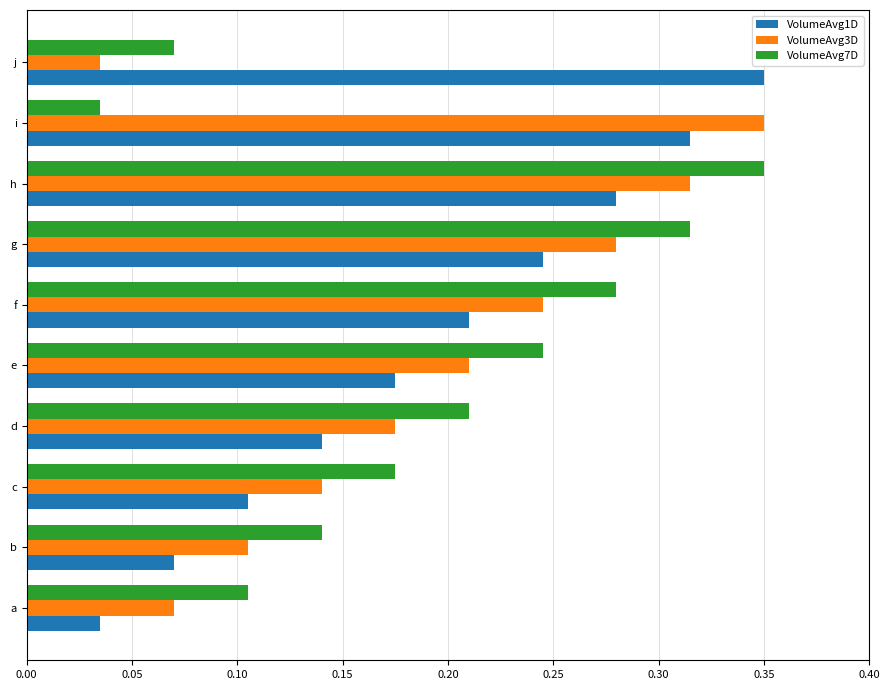

Between c and j, which series saw the biggest shift?

VolumeAvg1D